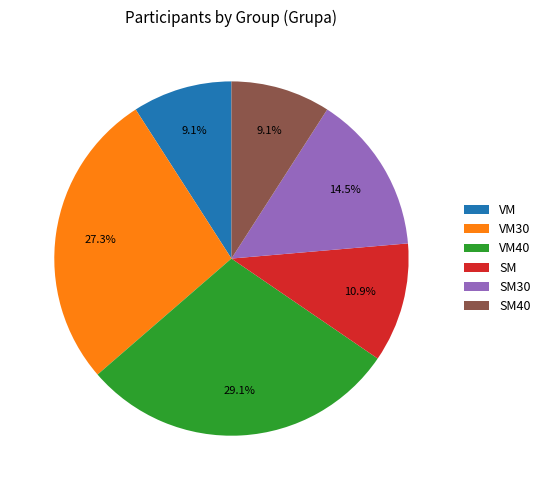

Approximately how many times larger is the value at VM30 compared to VM40?

0.9